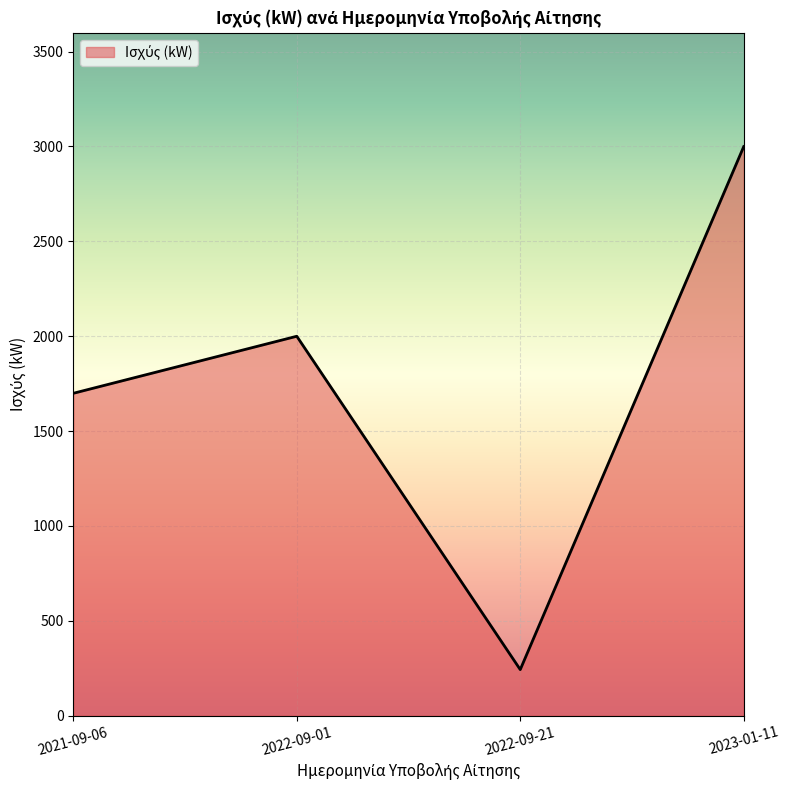

How many interior local valleys (lower than both neighbors) does the data have?

1